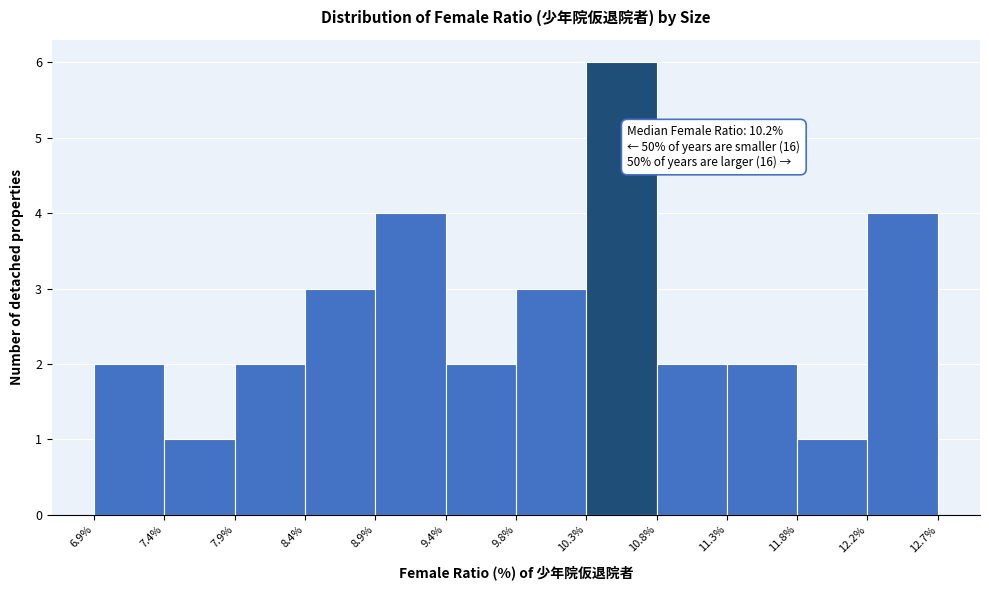

Which range on the x-axis has the tallest bar?

10.3% to 10.8%